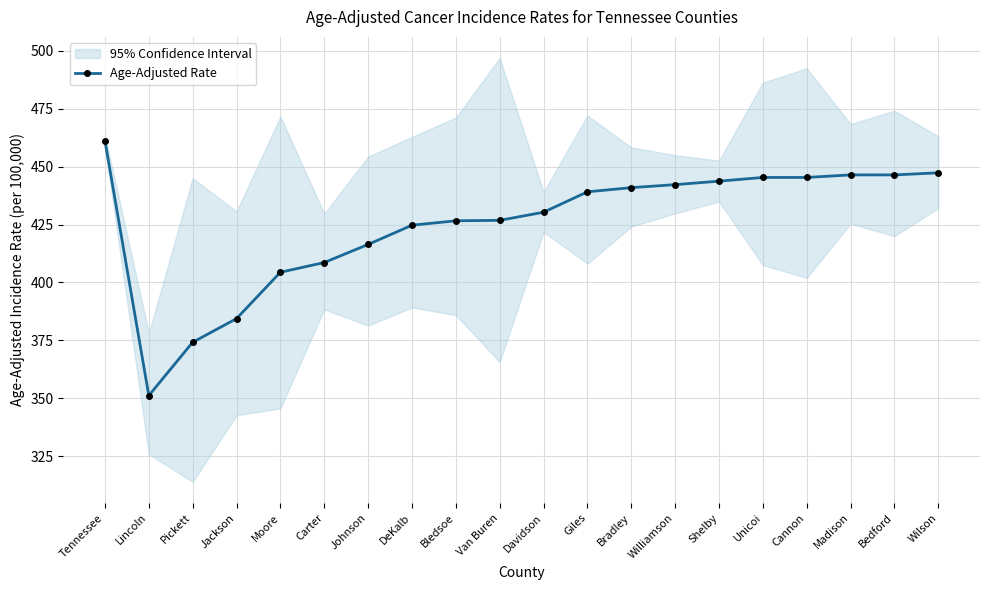

Reading left to right, extract all data points from this chart.

Tennessee=461.1	Lincoln=351.2	Pickett=374.2	Jackson=384.4	Moore=404.4	Carter=408.6	Johnson=416.4	DeKalb=424.7	Bledsoe=426.6	Van Buren=426.8	Davidson=430.3	Giles=439.1	Bradley=440.9	Williamson=442.2	Shelby=443.7	Unicoi=445.3	Cannon=445.3	Madison=446.4	Bedford=446.4	Wilson=447.3